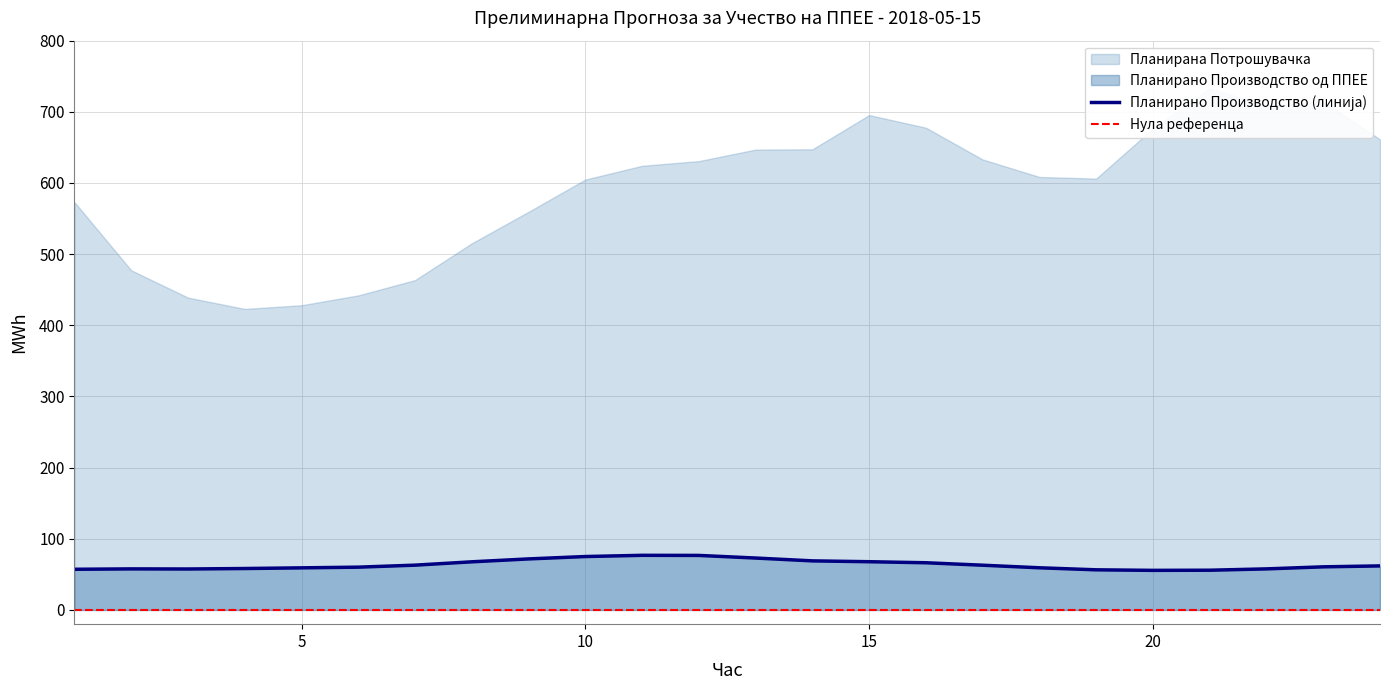

How many categories are shown in the chart?

24